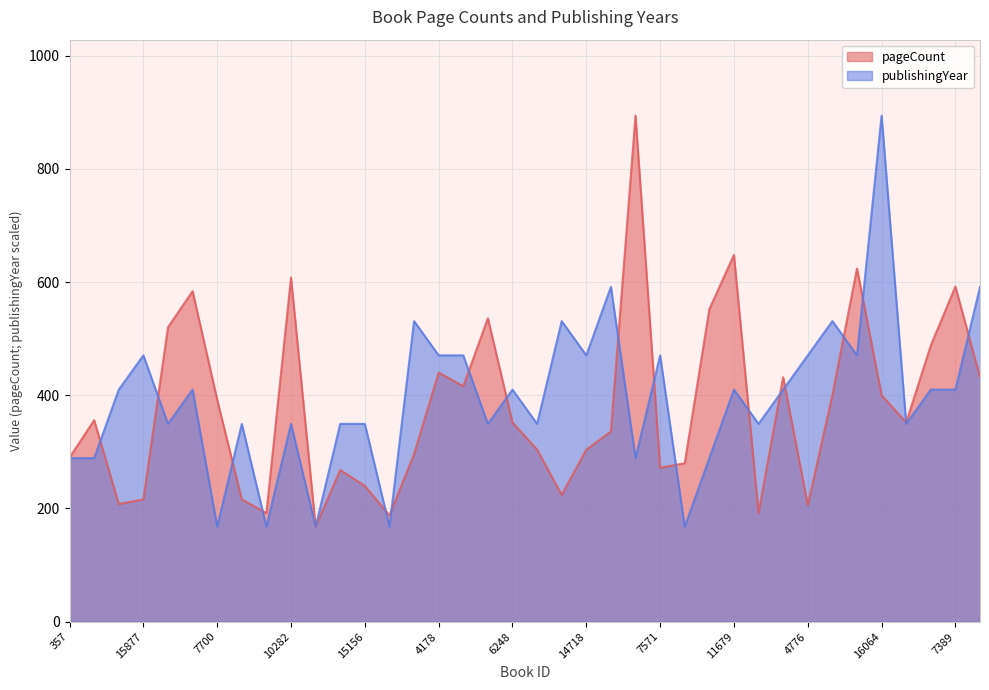

What is the greatest value displayed?

894.0